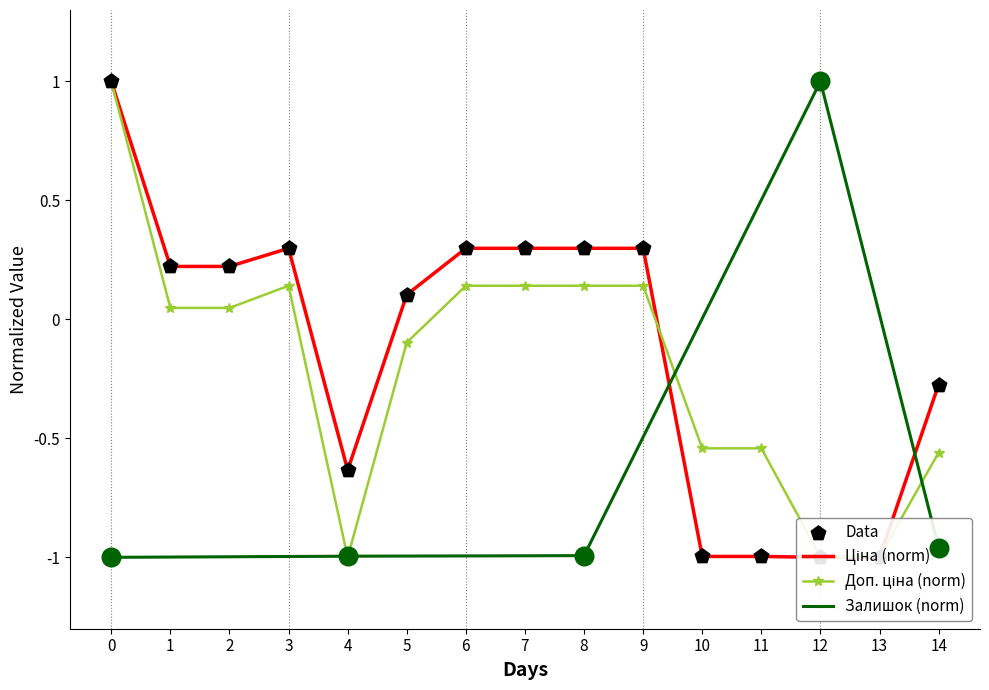

Which series has the largest total across all categories?

Ціна